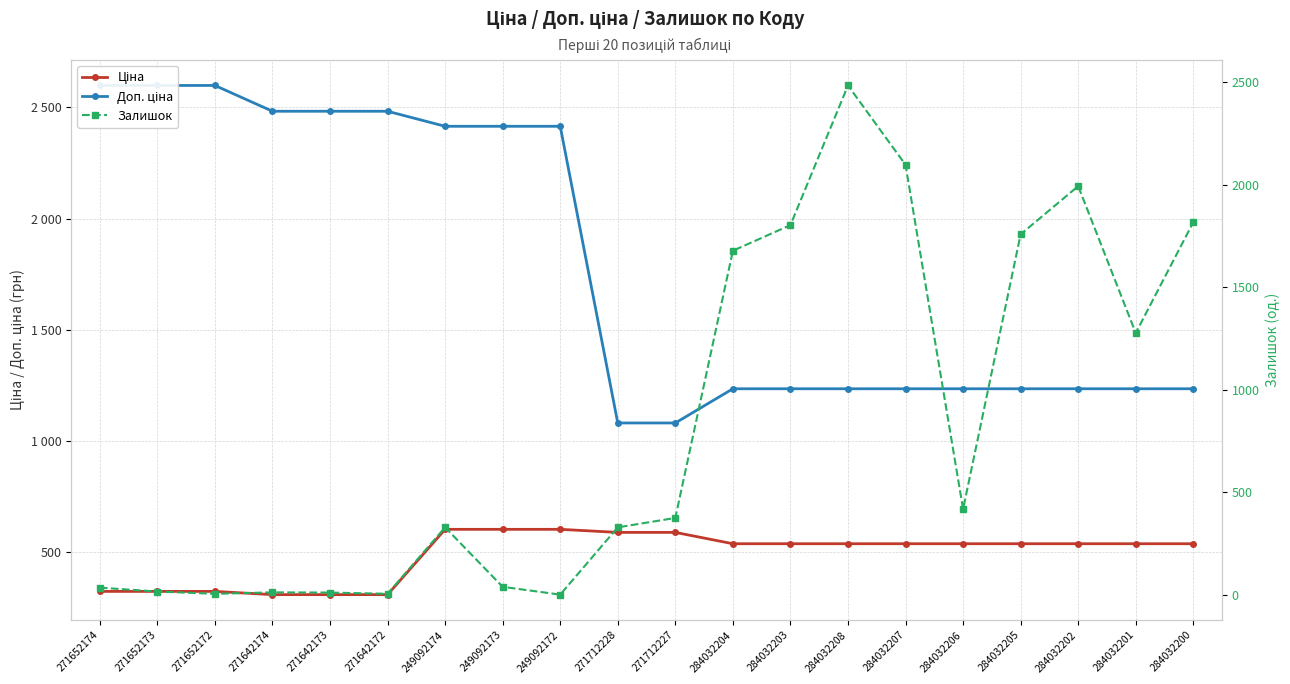

How many intersections are there between Залишок and Доп. ціна?

3